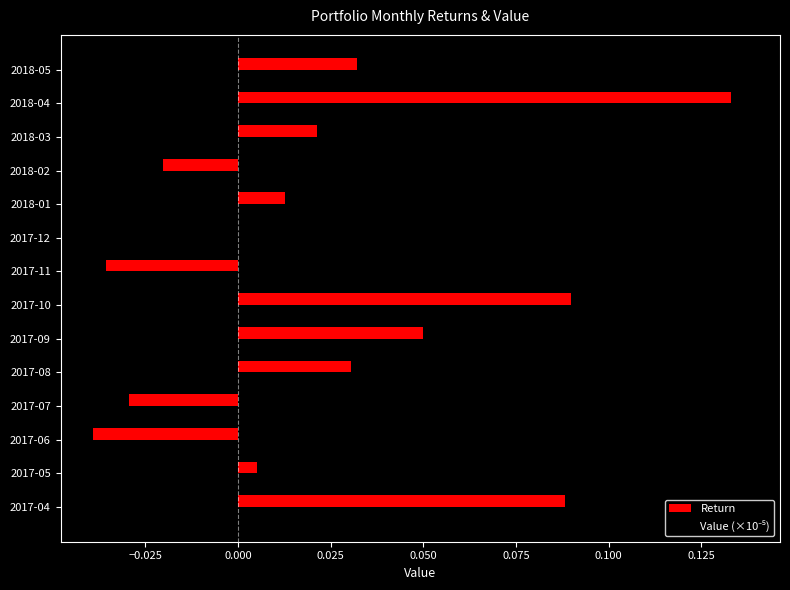

At which category is the sum across all series the highest?

2018-04